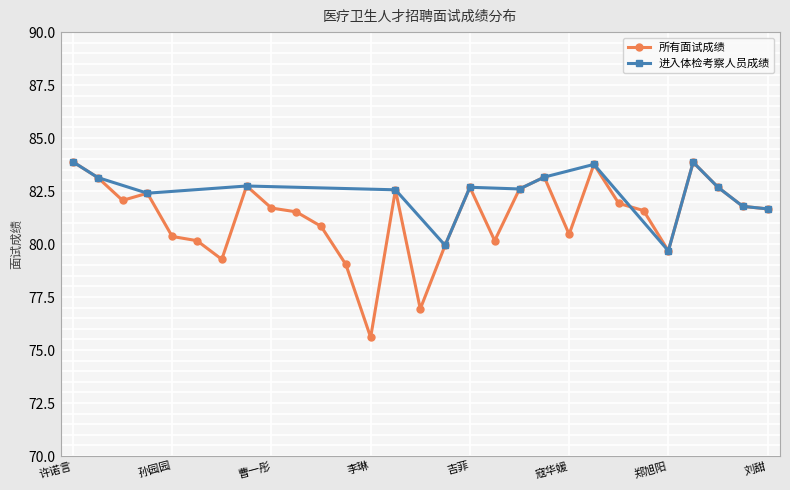

What is the approximate value of Number of candidates (passed) at 郑旭阳?

79.7